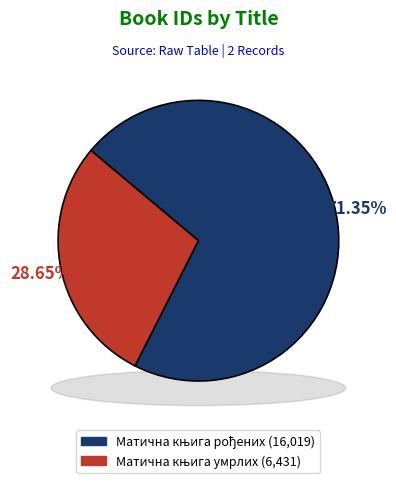

To the nearest percent, what is the difference between the largest and smallest slice percentages?

43%